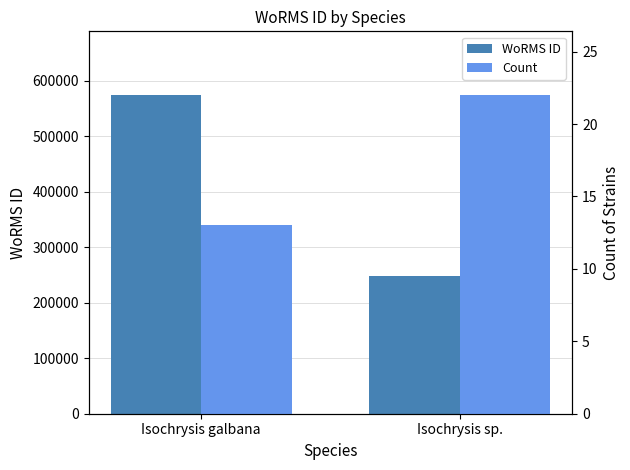

What position from the left is Isochrysis galbana?

1